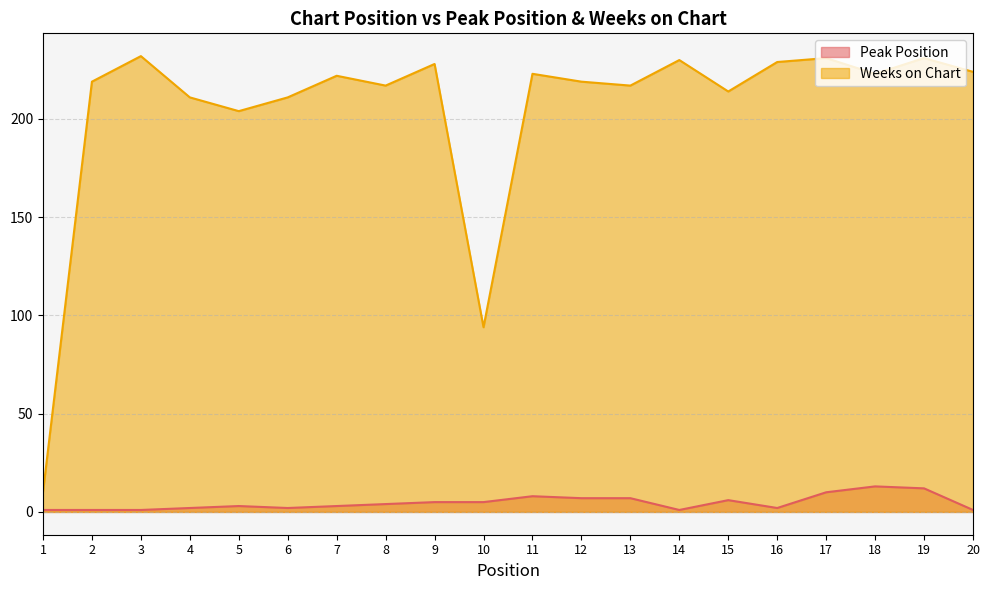

True or false: Weeks on Chart and Peak Position intersect in this chart.

False